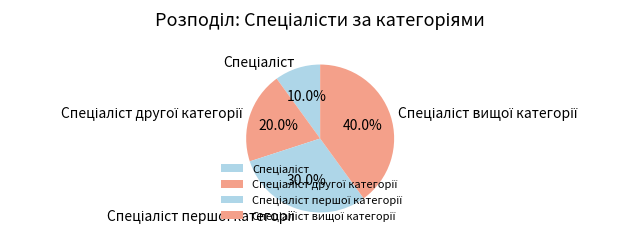

Is there a majority slice in this chart?

No